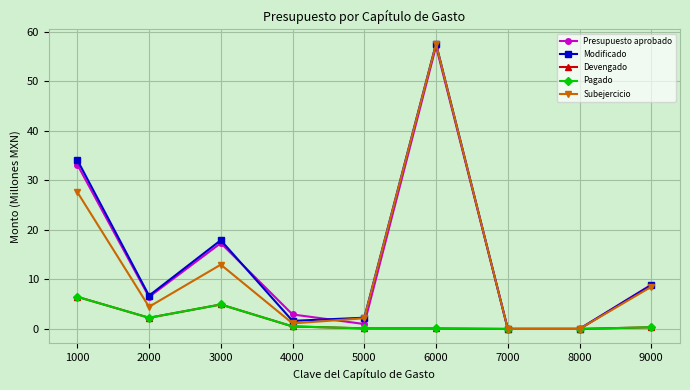

In Subejercicio, how many points are higher than both neighbors (excluding endpoints)?

2